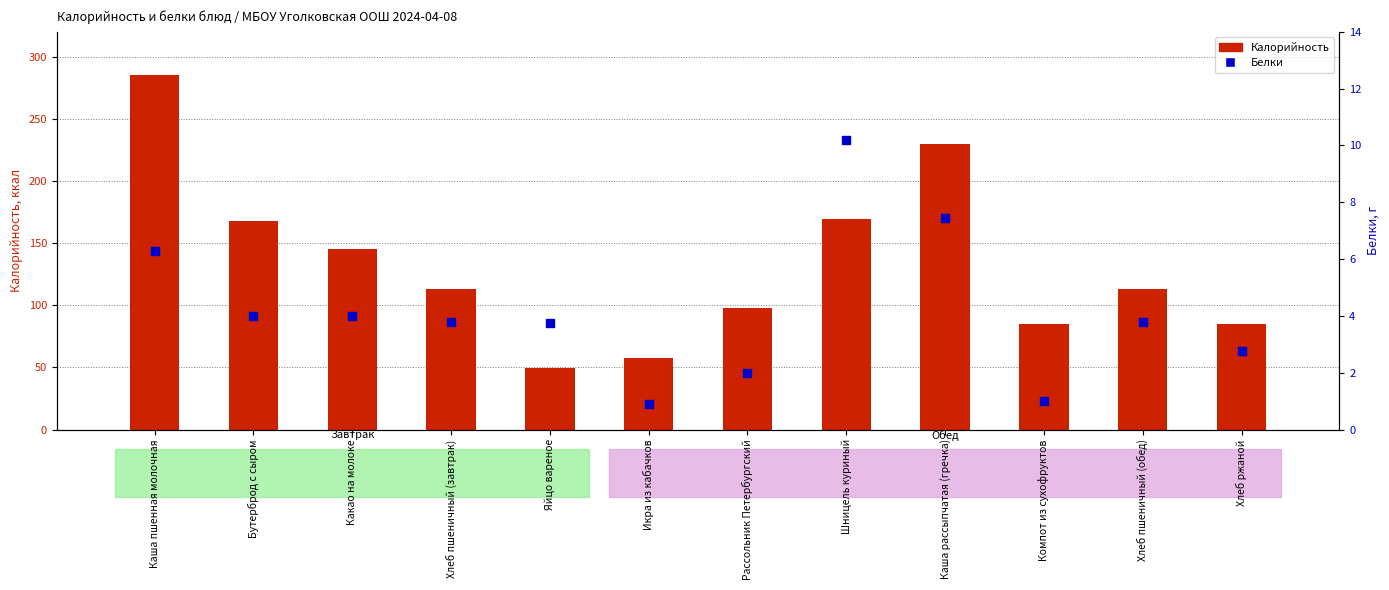

Is the value of Калорийность at Каша рассыпчатая (гречка) greater than the value of Белки at Какао на молоке?

Yes